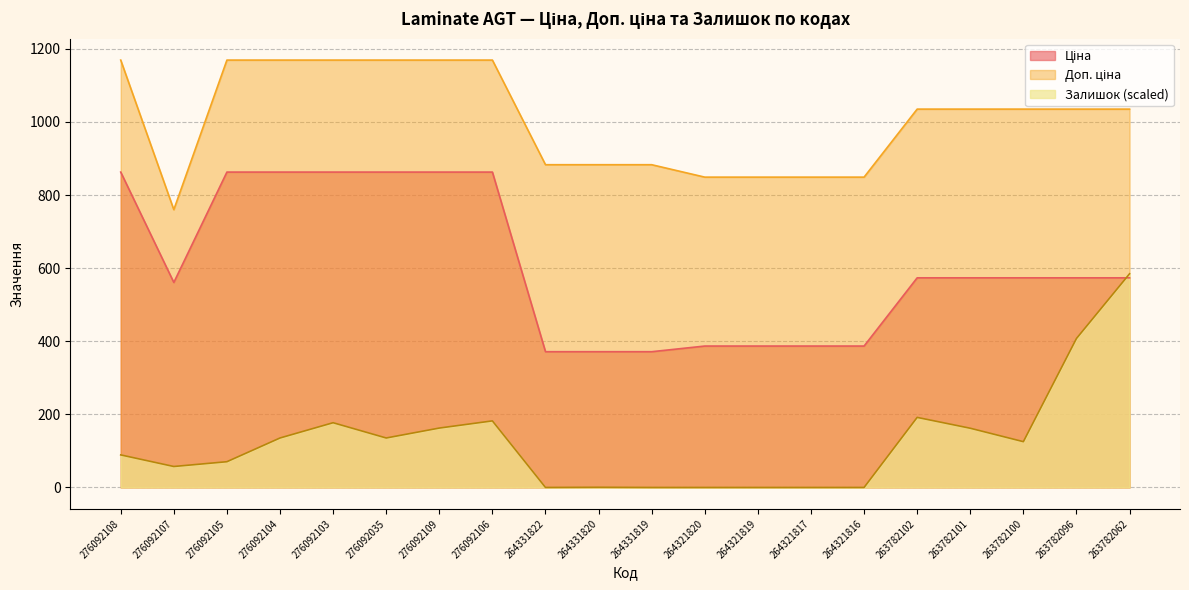

What is the label of the 11th point from the left?

264331819